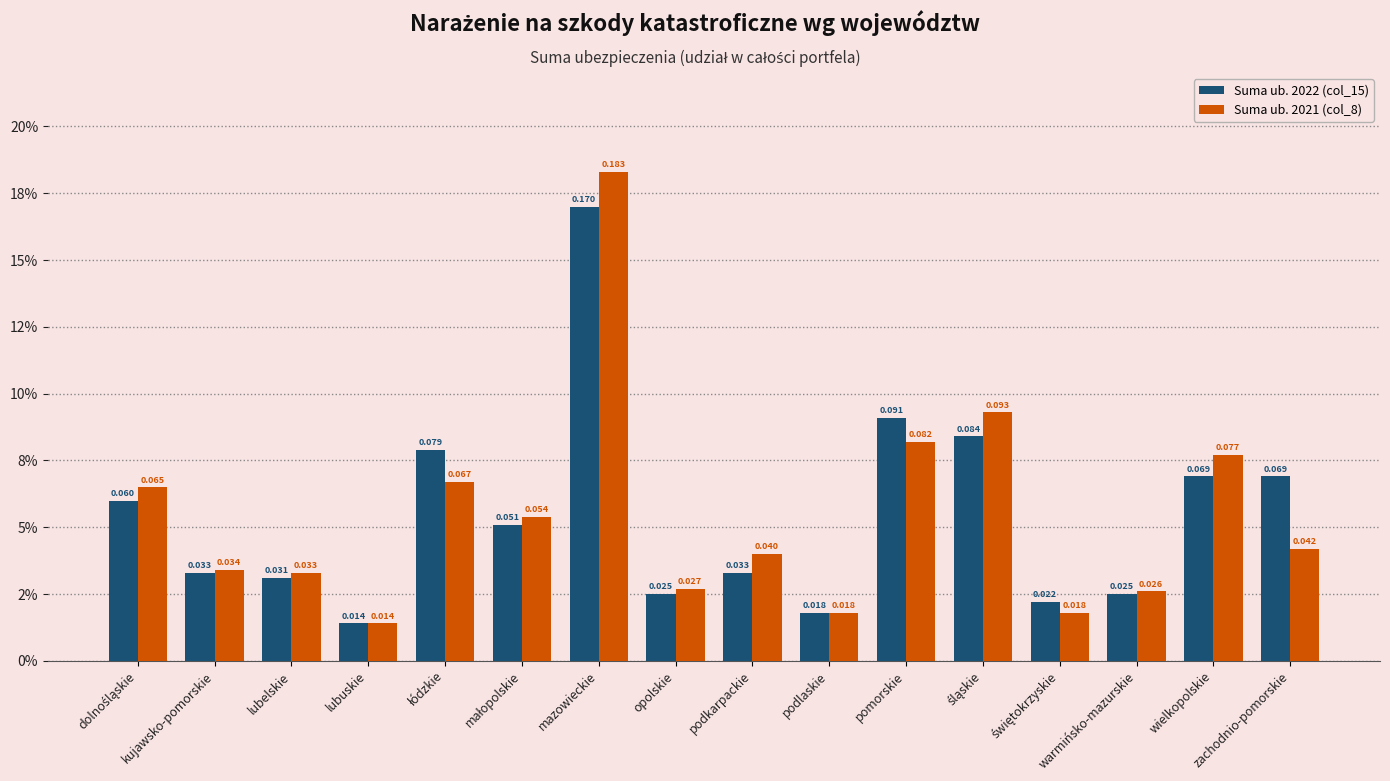

At which label is Suma ub. 2022 (col_15) closest to 0?

lubuskie